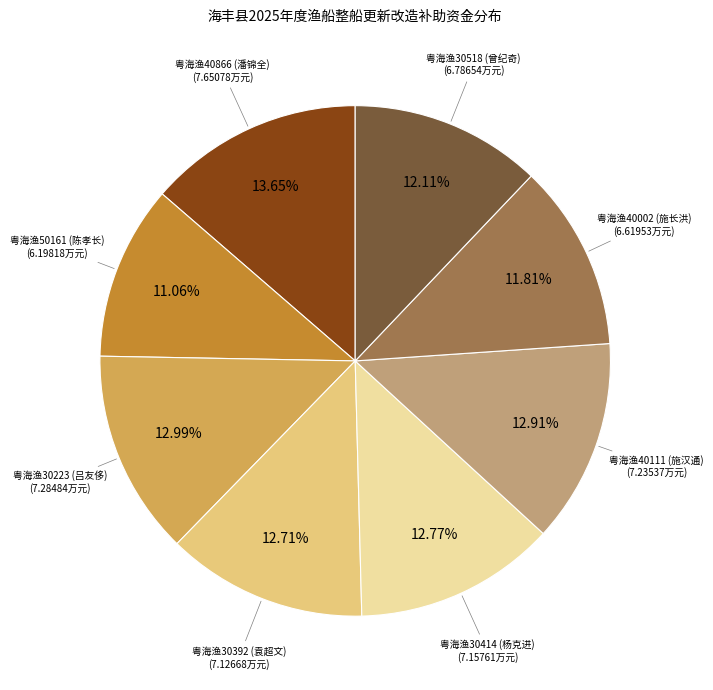

Does any single category account for the majority?

No